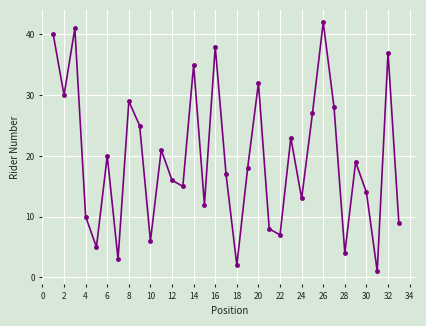

How many points are higher than both their immediate neighbors (excluding endpoints)?

11